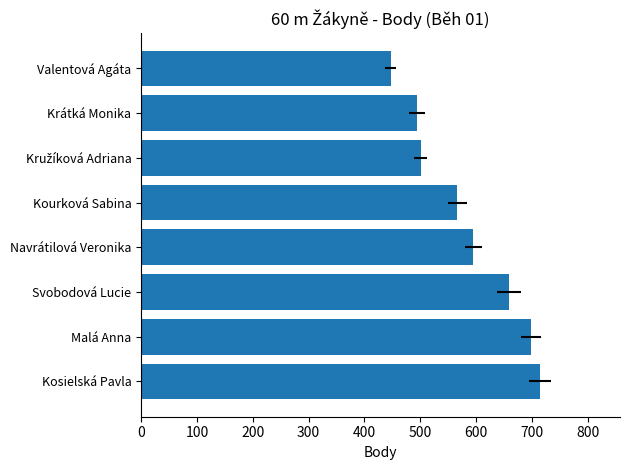

The chart shows a value of 687 at Kružíková Adriana. True or false?

False